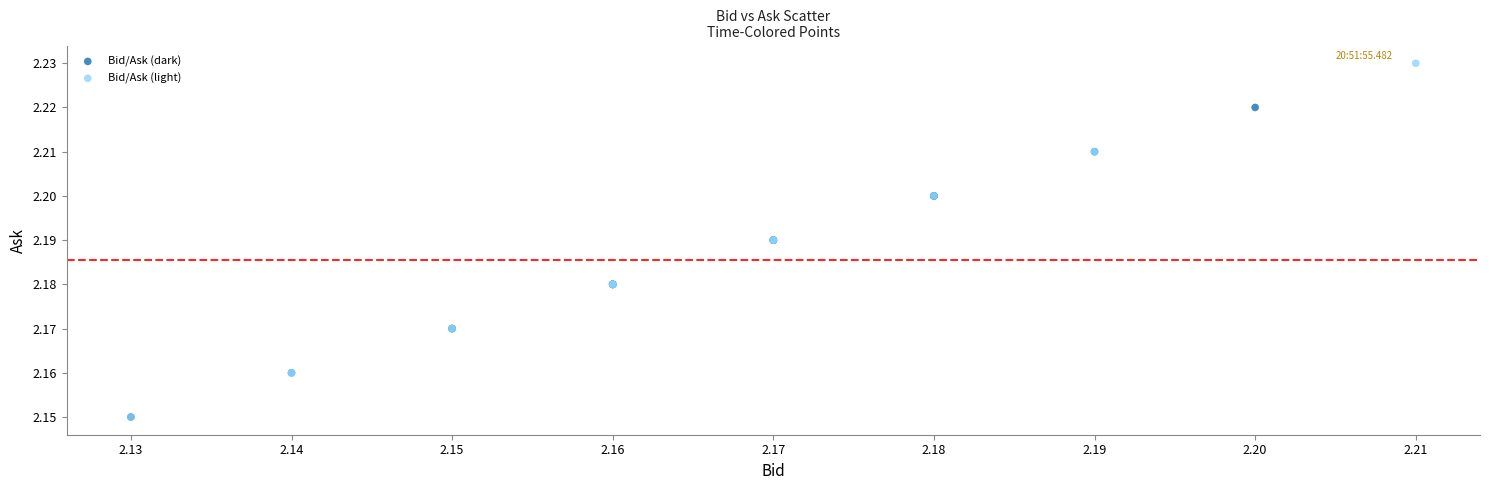

Which series contains the highest Y value?

Bid/Ask (light)